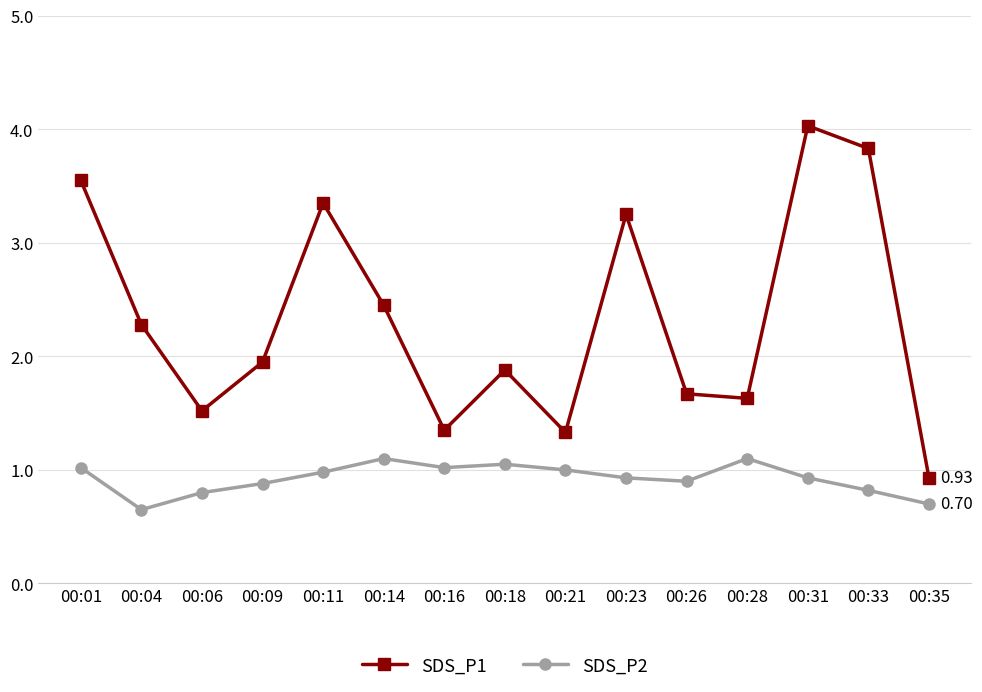

Where is the first local maximum for SDS_P1?

00:11